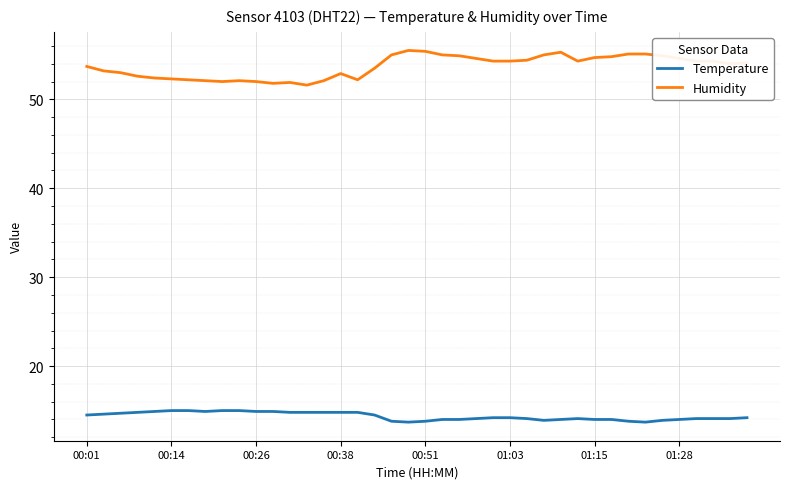

True or false: Temperature and Humidity cross at least once.

False